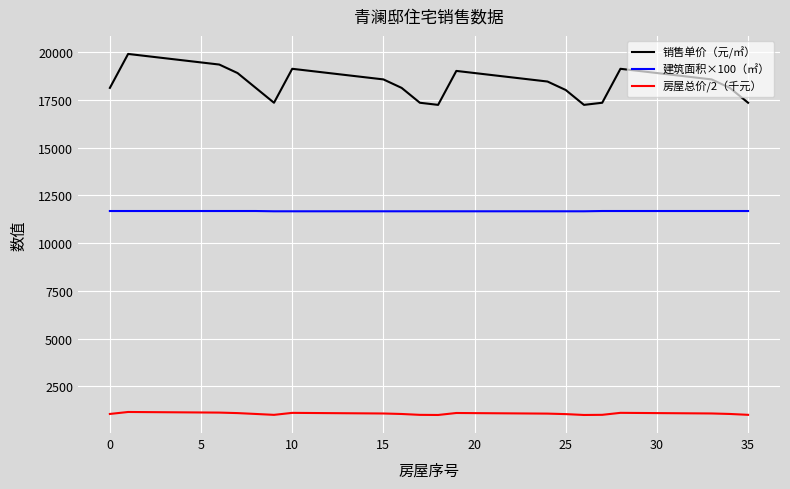

Which series has the largest total across all categories?

销售单价（元/㎡）